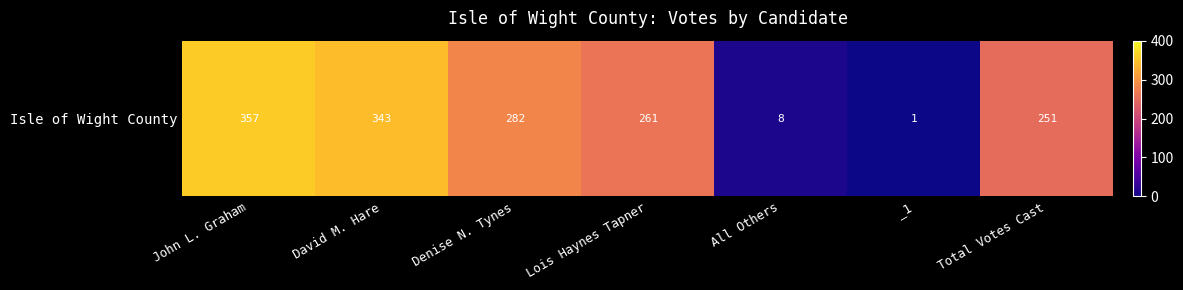

The value at All Others is 8. True or false?

True